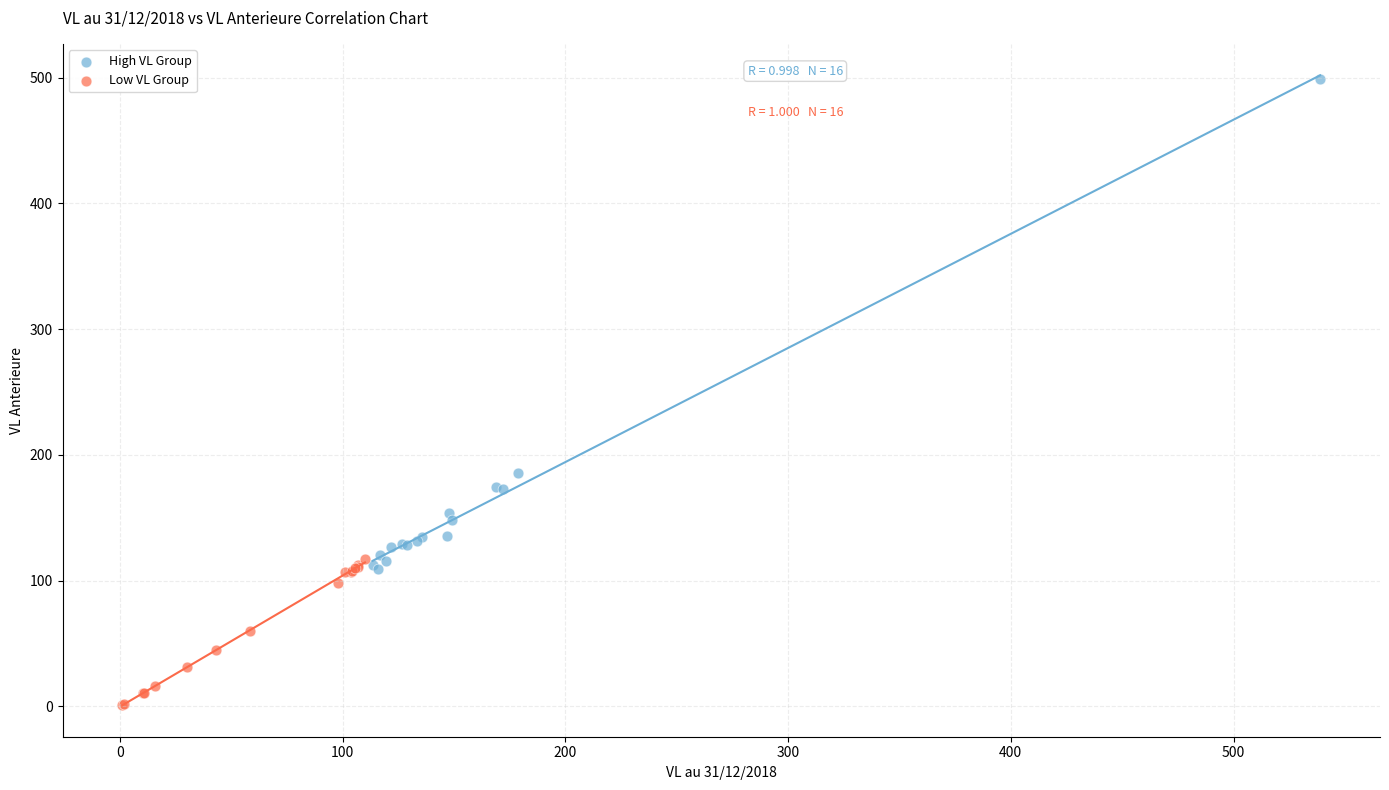

Which series contains the lowest Y value?

Low VL Group